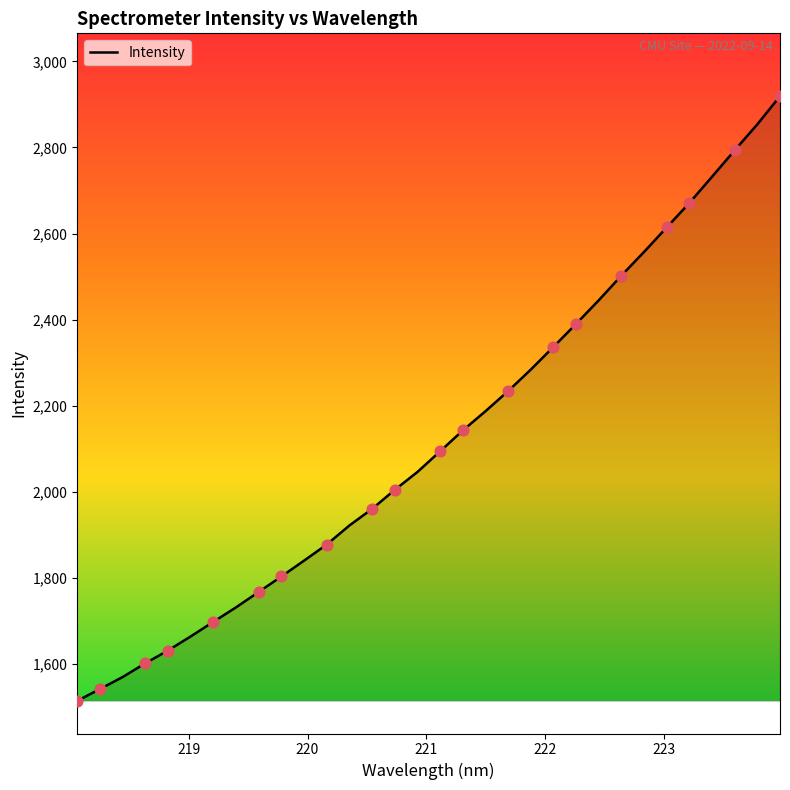

What is the minimum value shown in the chart?

1514.8